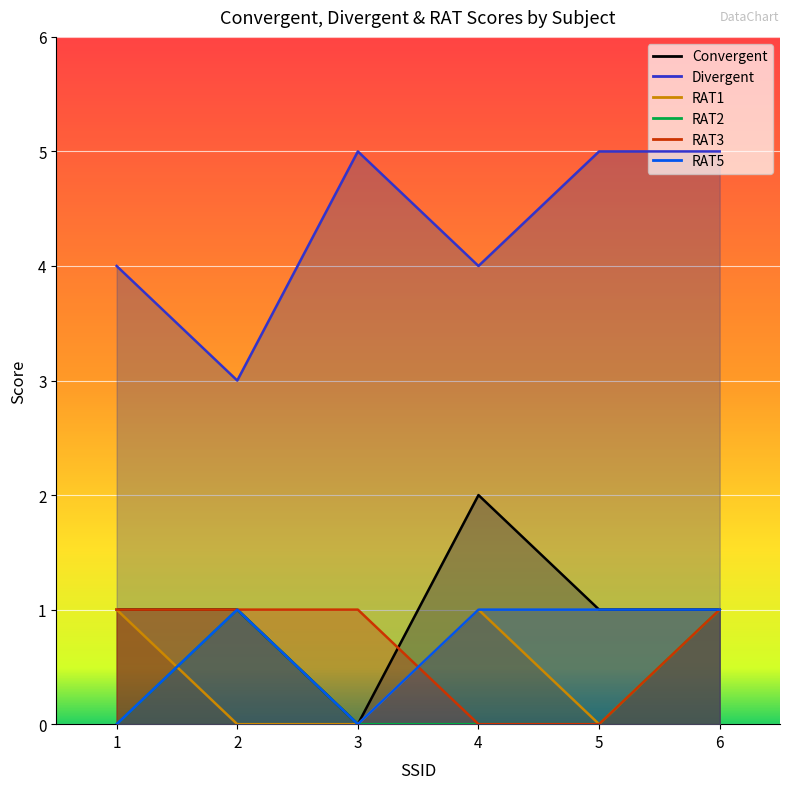

Is it true that Divergent equals 5 at 3?

True